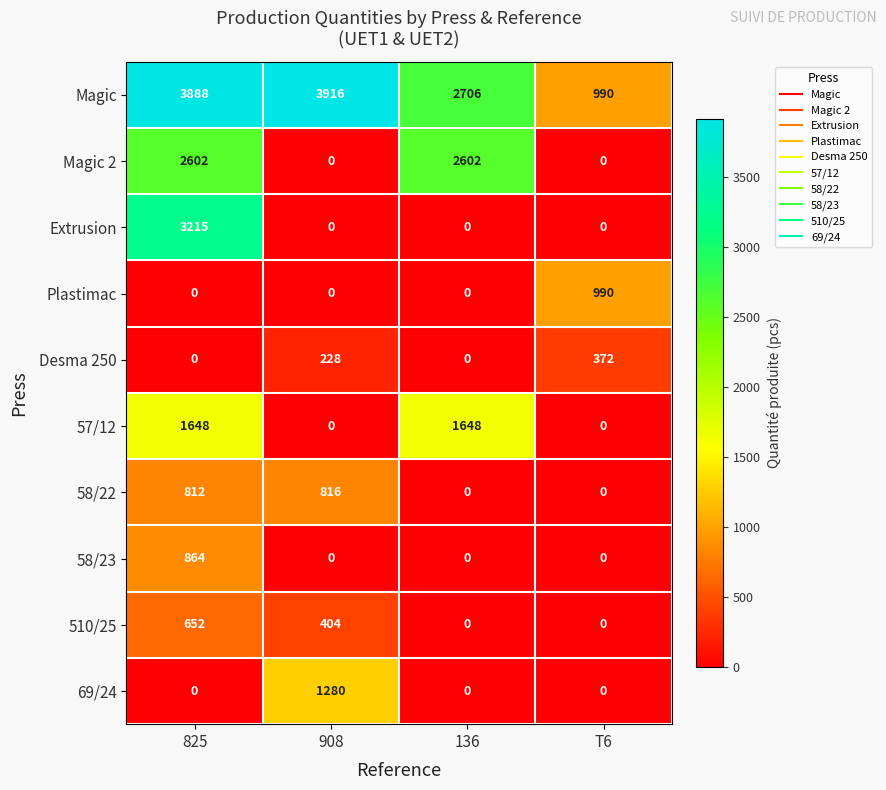

How many categories are shown in the chart?

4